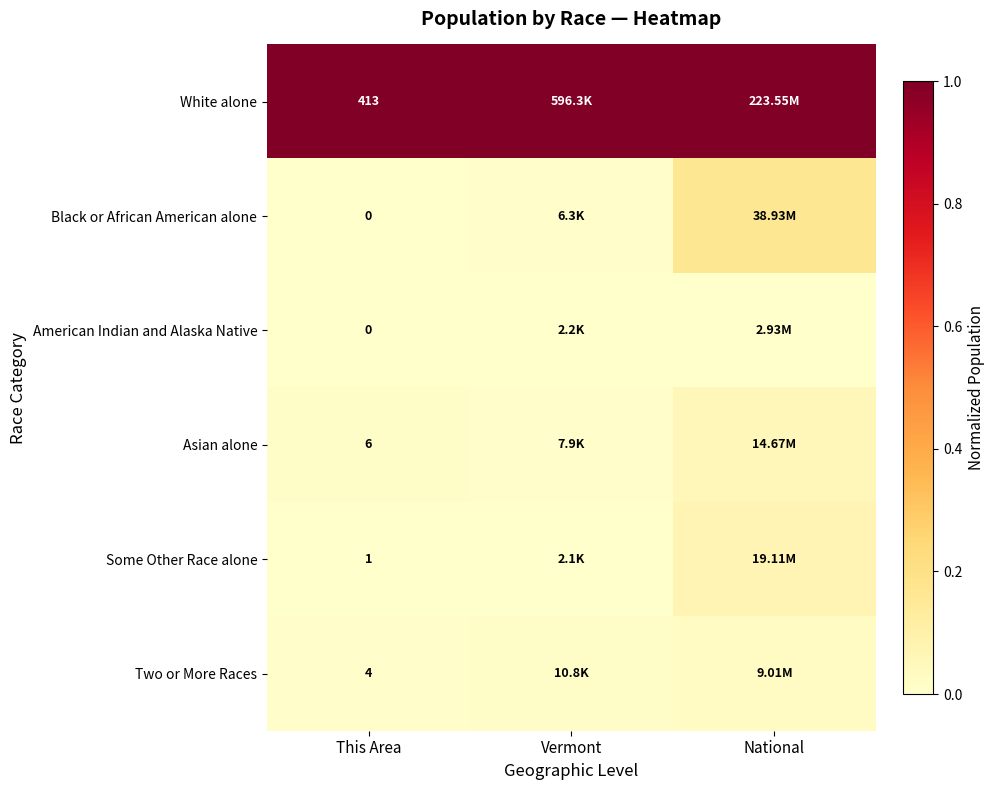

Is the value of Some Other Race alone at This Area greater than the value of American Indian and Alaska Native at This Area?

Yes